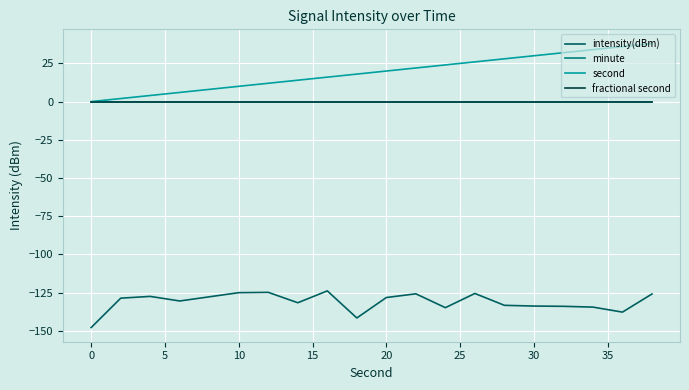

True or false: second and intensity(dBm) cross at least once.

False